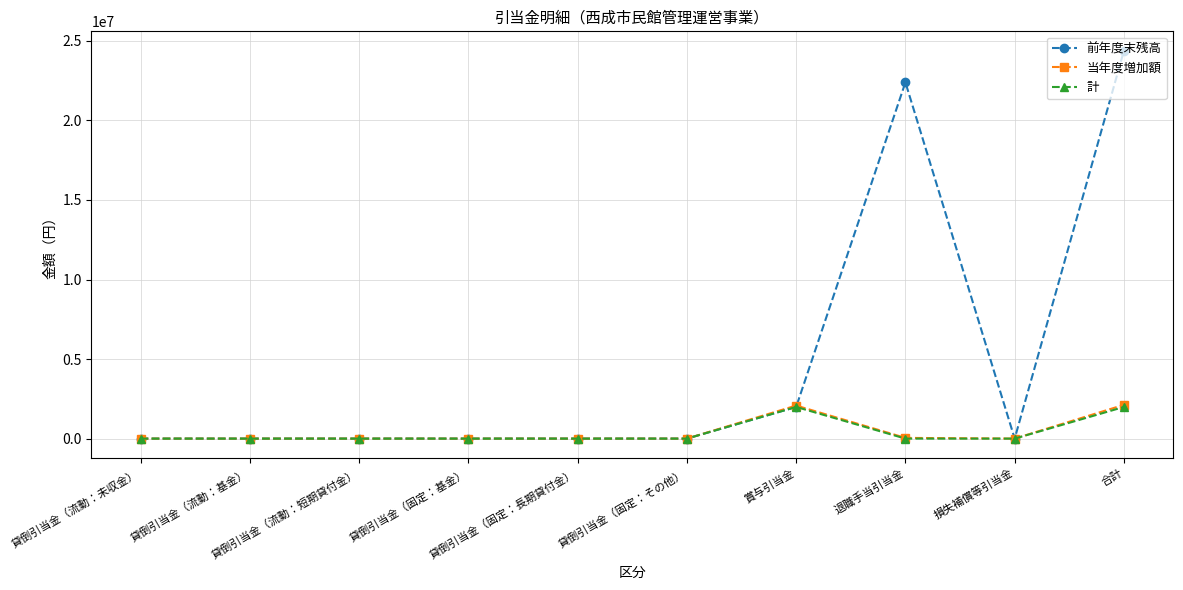

At how many categories does at least one series exceed 20422150?

2